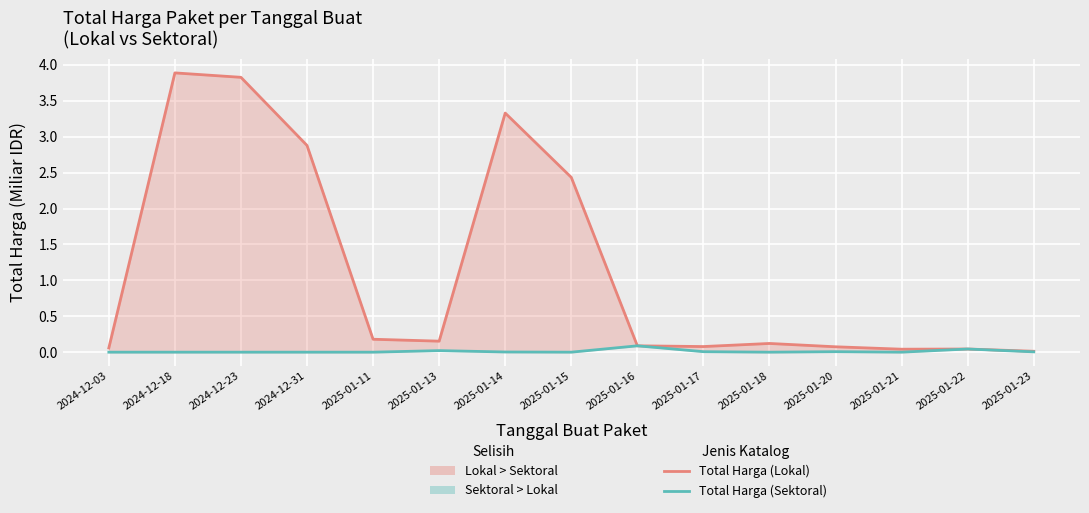

Count the number of categories in the chart.

15